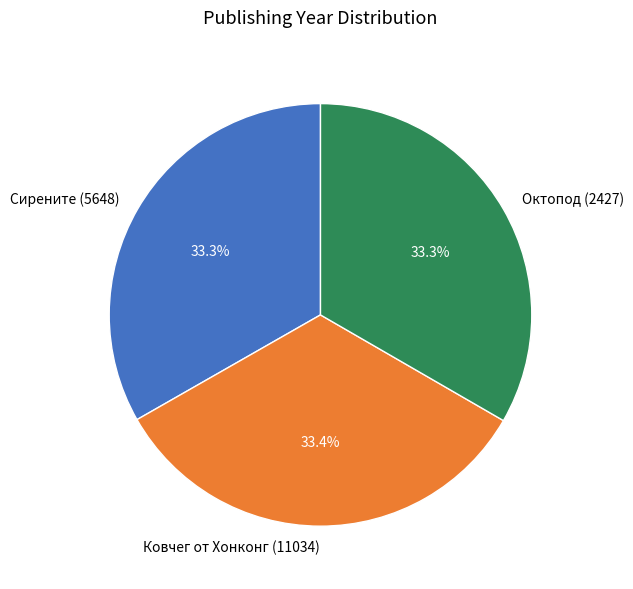

To the nearest percent, what percentage of the pie is Ковчег от Хонконг (11034)?

33%